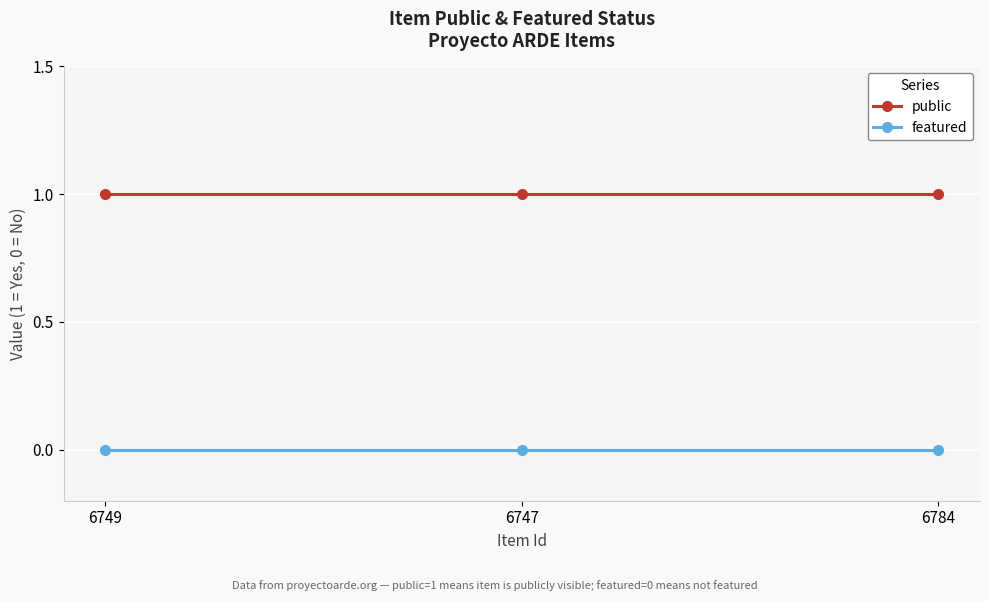

Rank the series by their maximum value, from lowest to highest.

featured, public